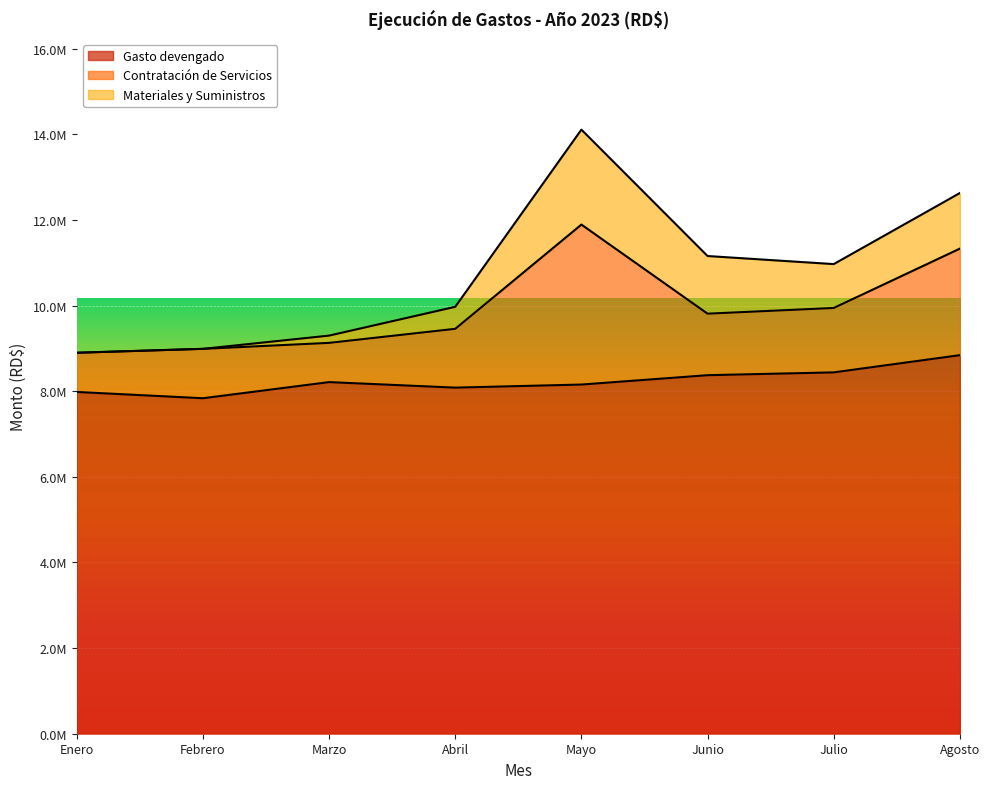

What are all the series names shown in the legend?

Gasto devengado, Contratación de Servicios, Materiales y Suministros